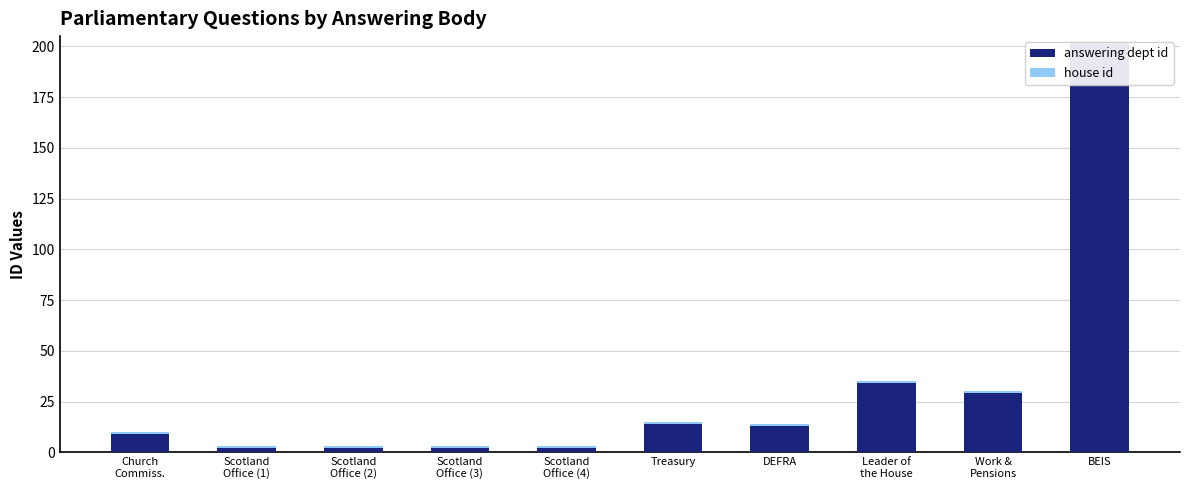

Reading right to left, extract all data points from this chart.

answering dept id: BEIS=201	Work &
Pensions=29	Leader of
the House=34	DEFRA=13	Treasury=14	Scotland
Office (4)=2	Scotland
Office (3)=2	Scotland
Office (2)=2	Scotland
Office (1)=2	Church
Commiss.=9
house id: BEIS=1	Work &
Pensions=1	Leader of
the House=1	DEFRA=1	Treasury=1	Scotland
Office (4)=1	Scotland
Office (3)=1	Scotland
Office (2)=1	Scotland
Office (1)=1	Church
Commiss.=1